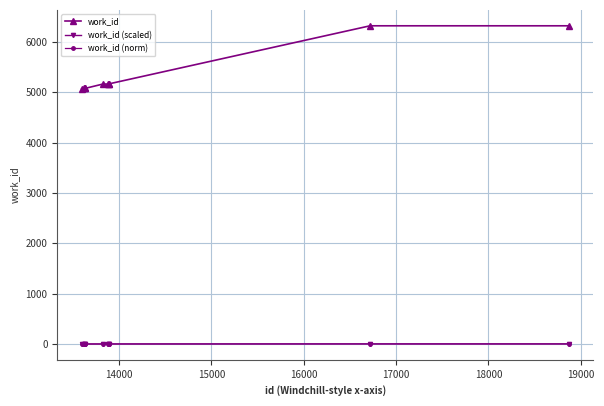

Which series has the largest range (max minus min)?

work_id